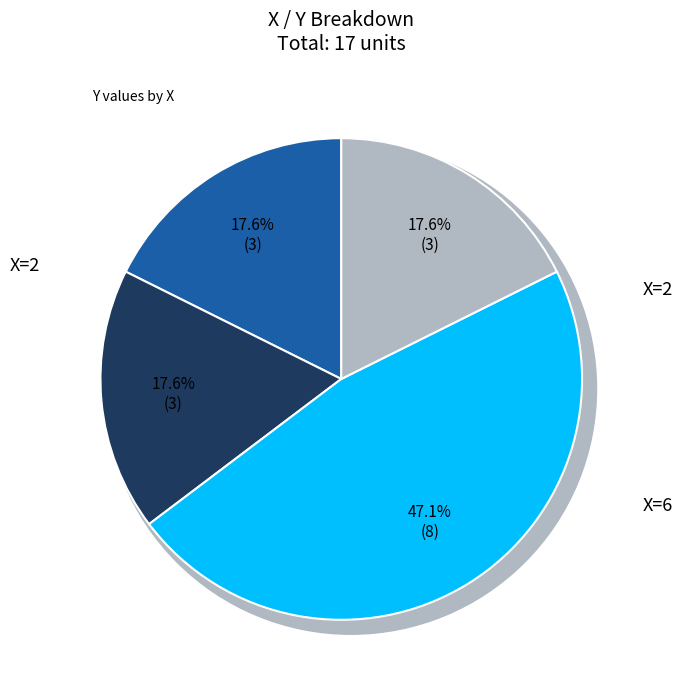

To the nearest percent, what is the difference between the 6 and 6 slice percentages?

29%